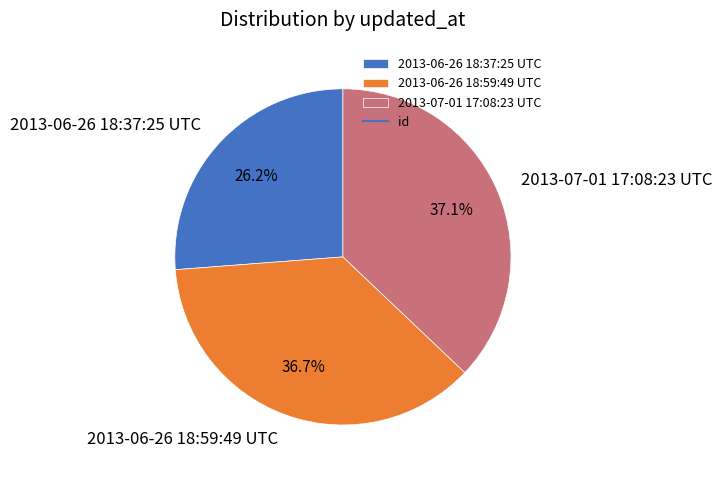

How many slices are in this pie chart?

3